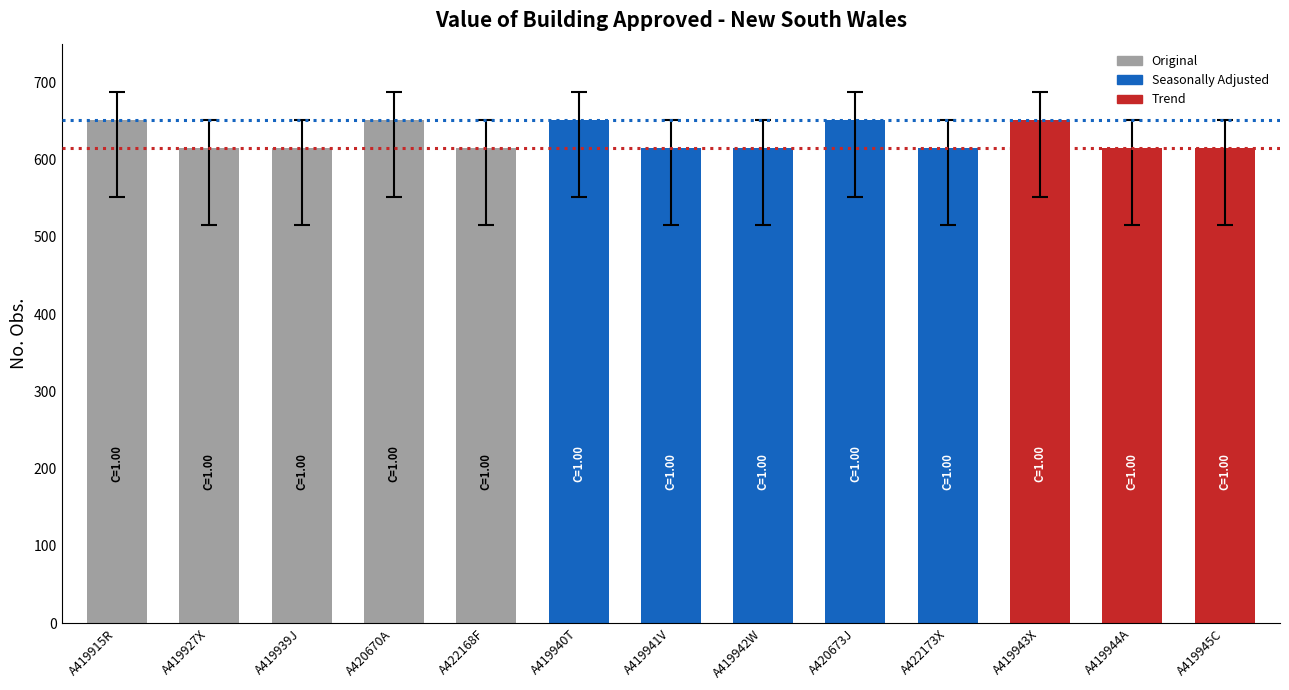

Reading left to right, list all the values displayed in this chart.

651	615	615	651	615	651	615	615	651	615	651	615	615